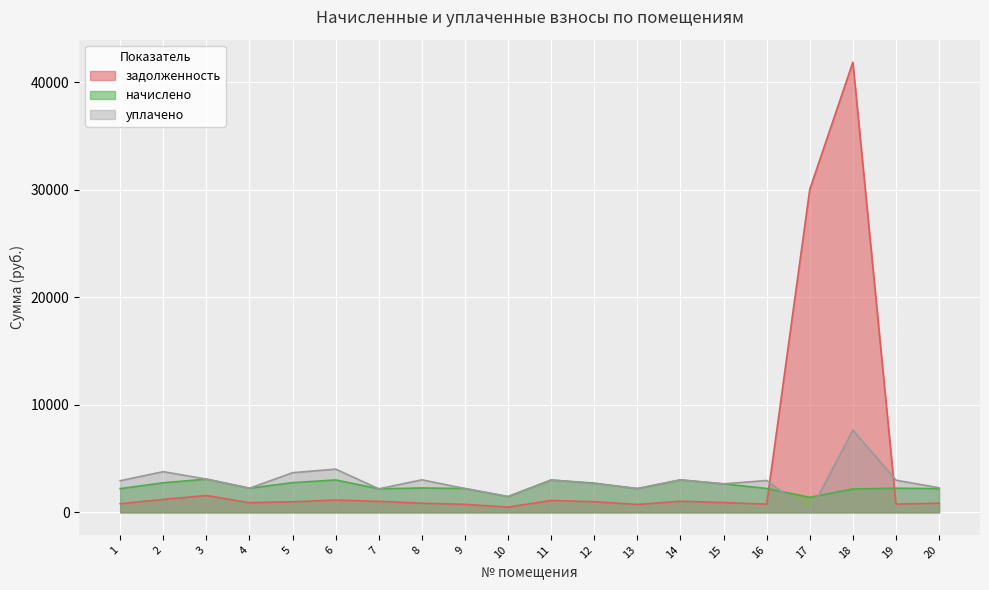

How many interior local peaks does the задолженность series have?

5